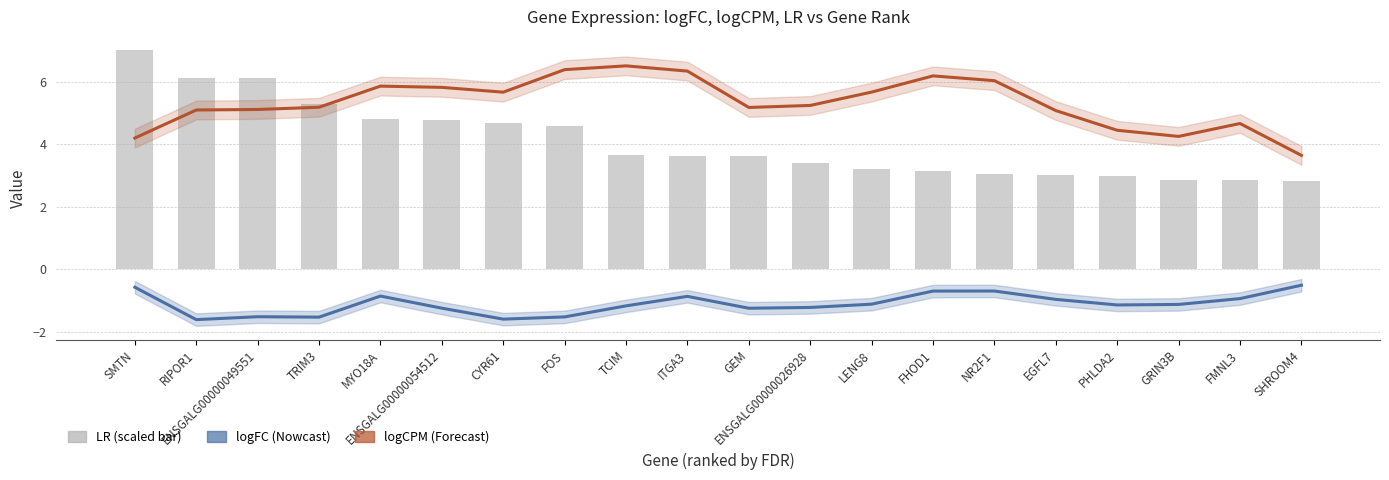

Reading left to right, what are all the values shown in this chart?

logFC: SMTN=-0.6	RIPOR1=-1.6	ENSGALG00000049551=-1.5	TRIM3=-1.5	MYO18A=-0.9	ENSGALG00000054512=-1.2	CYR61=-1.6	FOS=-1.5	TCIM=-1.2	ITGA3=-0.9	GEM=-1.2	ENSGALG00000026928=-1.2	LENG8=-1.1	FHOD1=-0.7	NR2F1=-0.7	EGFL7=-1.0	PHLDA2=-1.1	GRIN3B=-1.1	FMNL3=-0.9	SHROOM4=-0.5
logCPM: SMTN=4.2	RIPOR1=5.1	ENSGALG00000049551=5.1	TRIM3=5.2	MYO18A=5.9	ENSGALG00000054512=5.8	CYR61=5.7	FOS=6.4	TCIM=6.5	ITGA3=6.3	GEM=5.2	ENSGALG00000026928=5.2	LENG8=5.7	FHOD1=6.2	NR2F1=6.0	EGFL7=5.1	PHLDA2=4.4	GRIN3B=4.2	FMNL3=4.7	SHROOM4=3.6
LR (scaled): SMTN=7.0	RIPOR1=6.1	ENSGALG00000049551=6.1	TRIM3=5.3	MYO18A=4.8	ENSGALG00000054512=4.8	CYR61=4.7	FOS=4.6	TCIM=3.7	ITGA3=3.6	GEM=3.6	ENSGALG00000026928=3.4	LENG8=3.2	FHOD1=3.1	NR2F1=3.0	EGFL7=3.0	PHLDA2=3.0	GRIN3B=2.9	FMNL3=2.8	SHROOM4=2.8